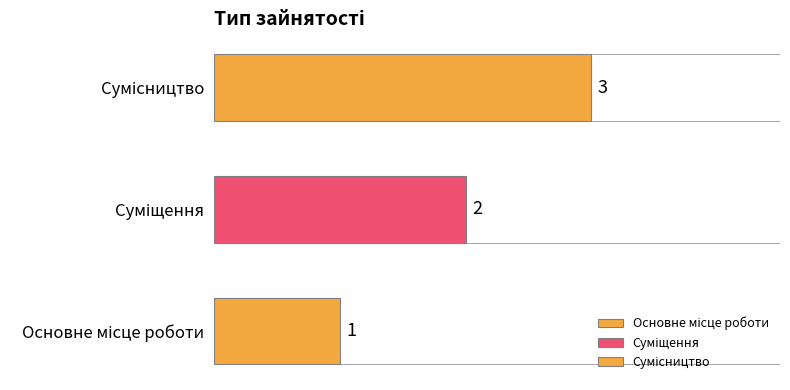

Which category has the lowest value across all series?

Основне місце роботи